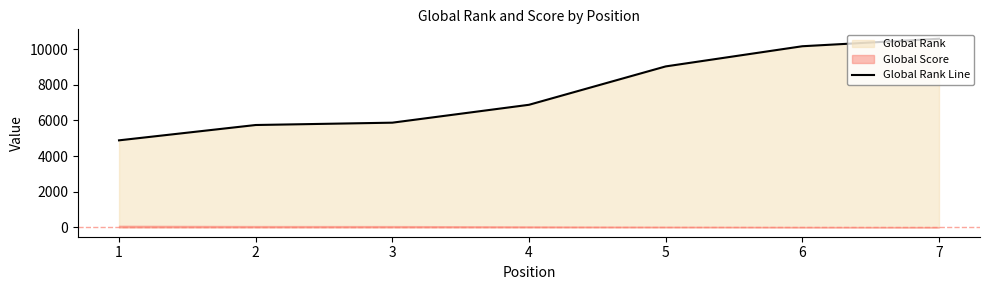

Does the chart have visible grid lines?

No